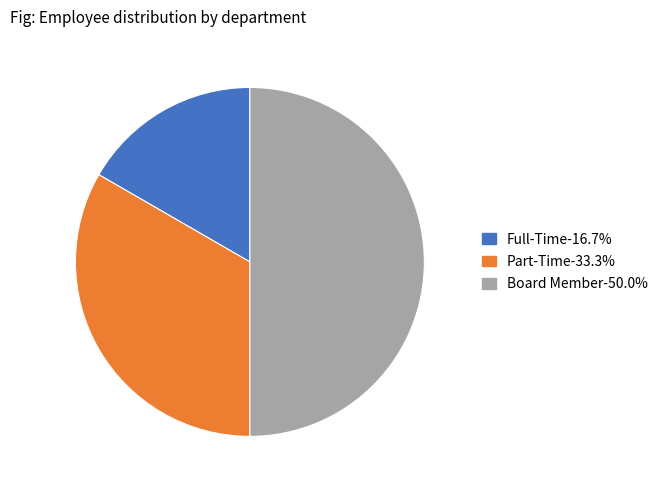

Is Full-Time-16.7% the majority of the pie?

No